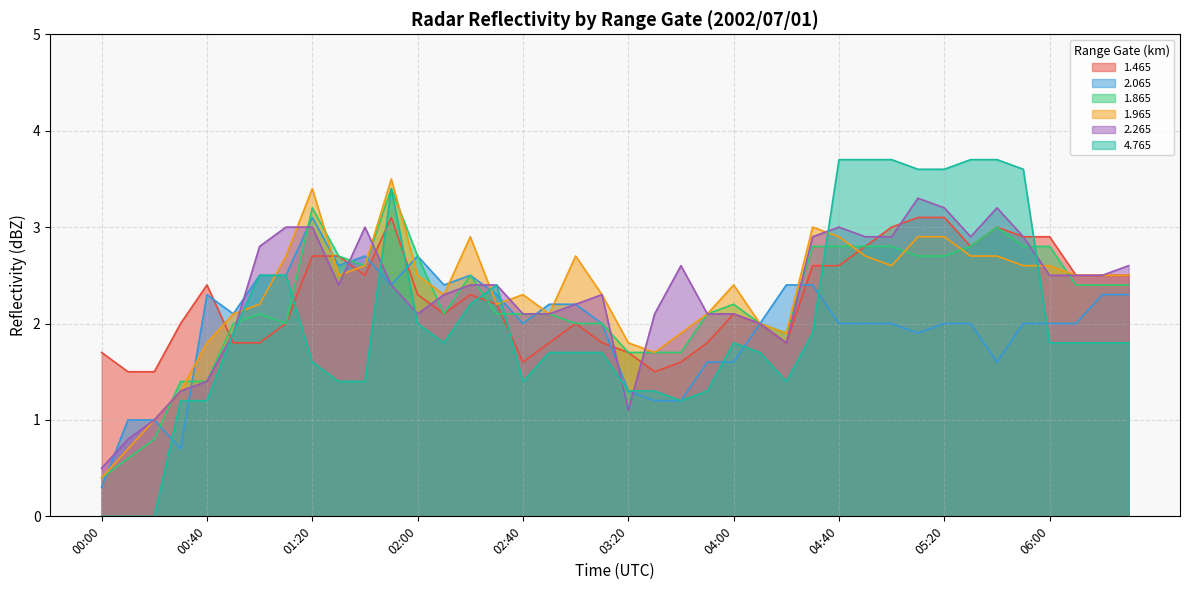

What is the value of the 4.765 point at the 39th from the left?

1.8